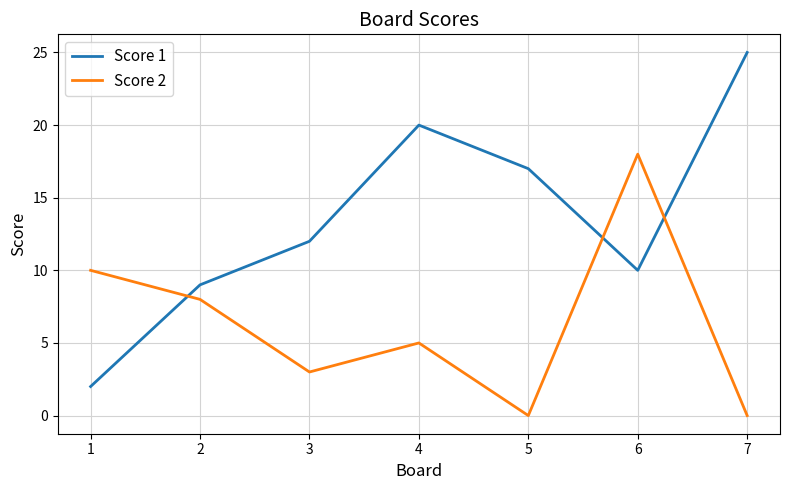

Which series has the largest range (max minus min)?

Score 1